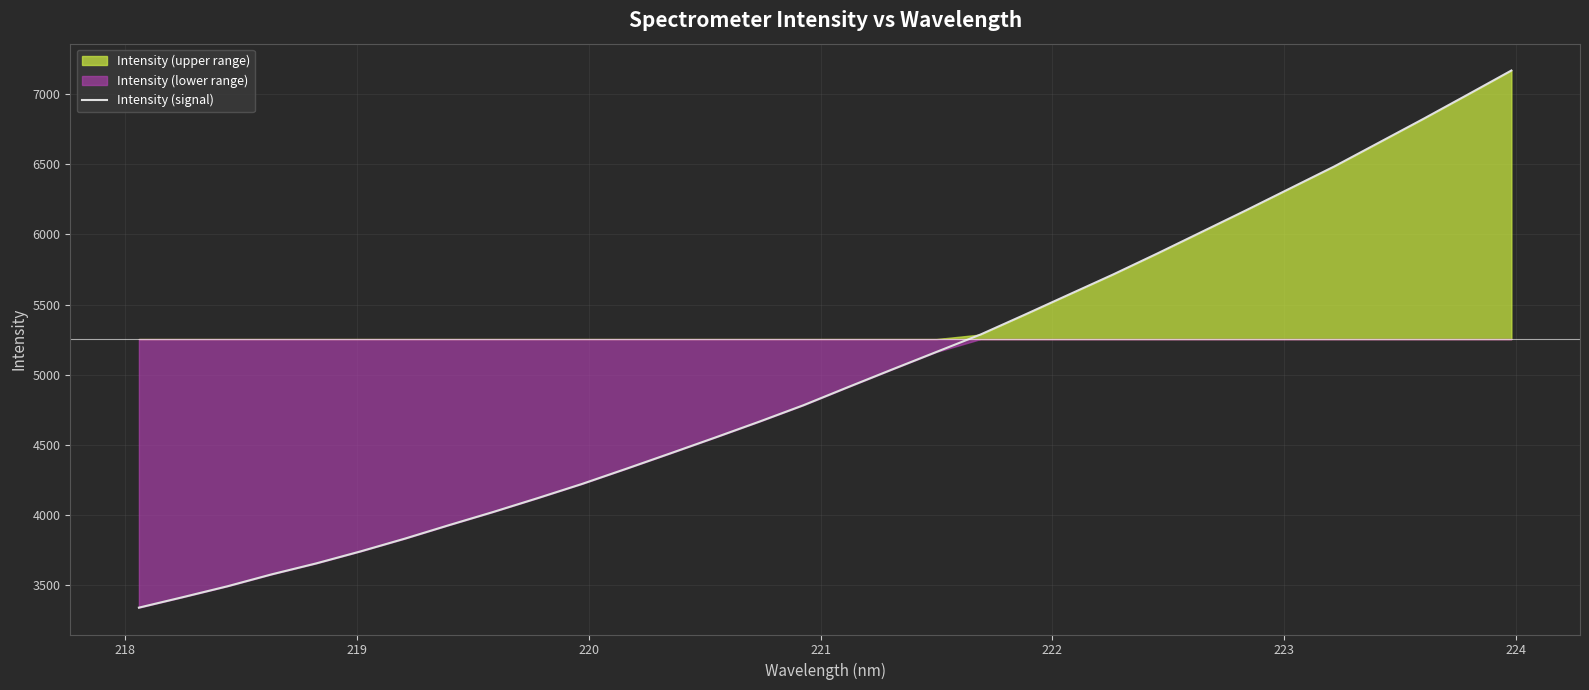

What is the smallest value displayed?

3340.6